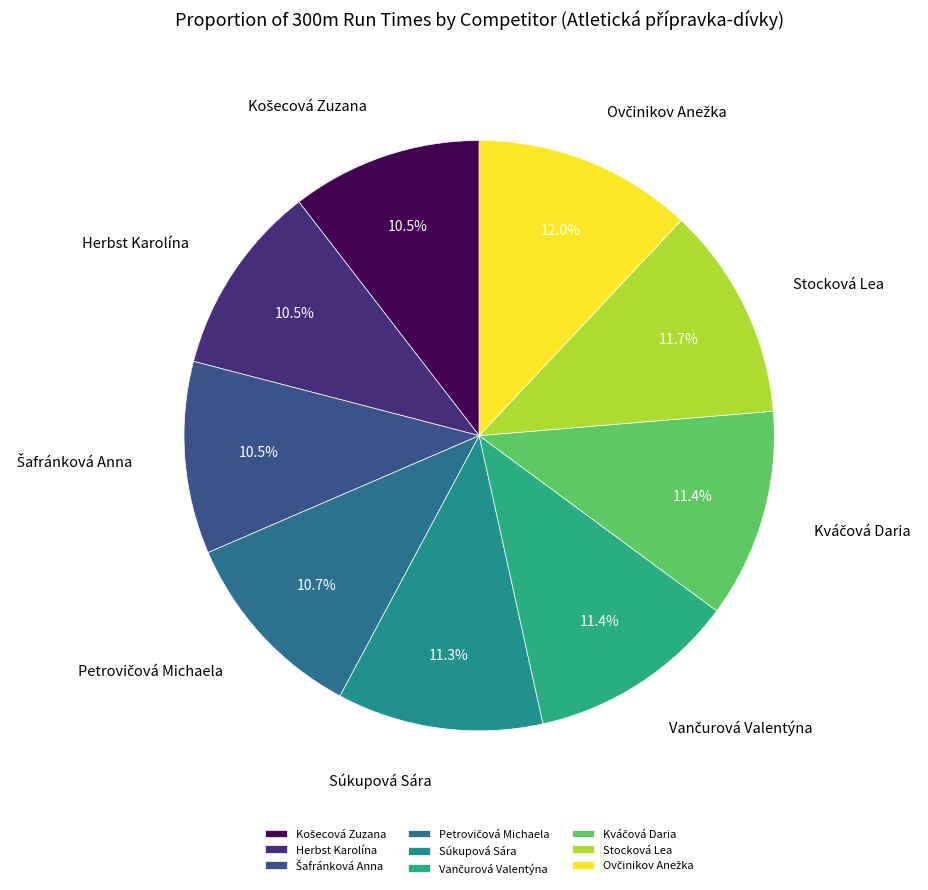

What portion of the pie excludes Stocková Lea?

88.3%